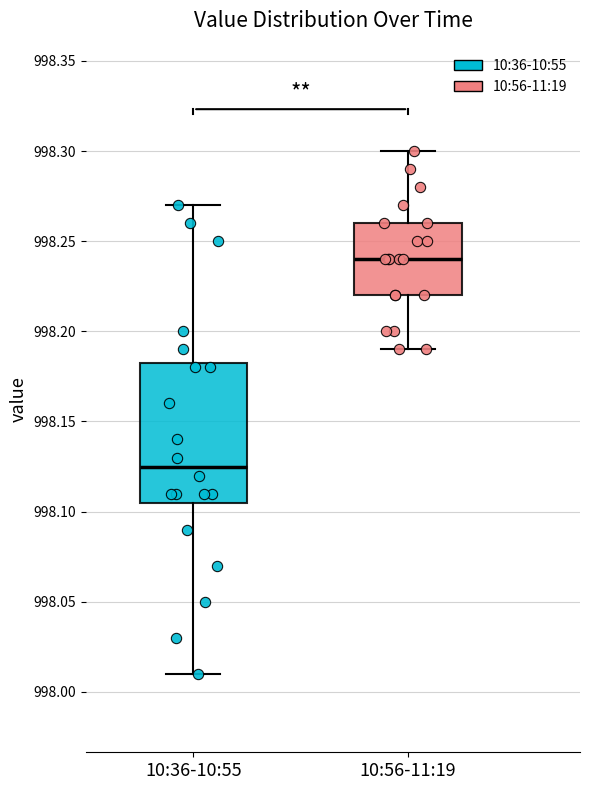

Reading left to right, transcribe this box plot: for each box, give where its median line is, the range the box spans, and where its two whiskers end, as read against the y-axis. The values are not printed on the chart, so give them approximately, as read against the axis.

10:36-10:55: median 998.125, box 998.105 to 998.185, whiskers 998.010 to 998.270
10:56-11:19: median 998.240, box 998.220 to 998.260, whiskers 998.190 to 998.300